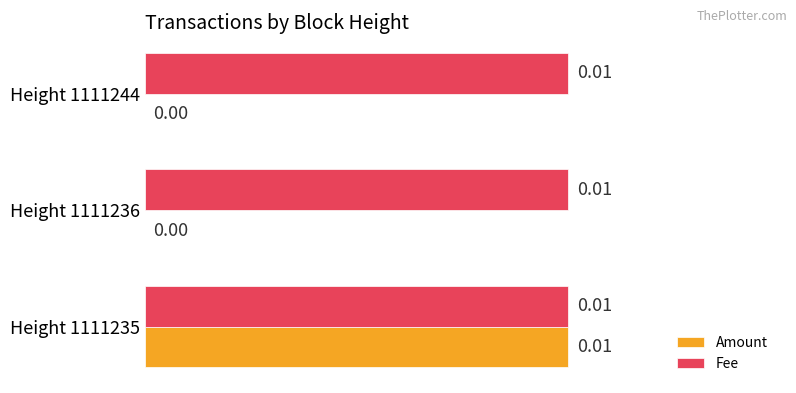

Which series has the largest total across all categories?

Fee